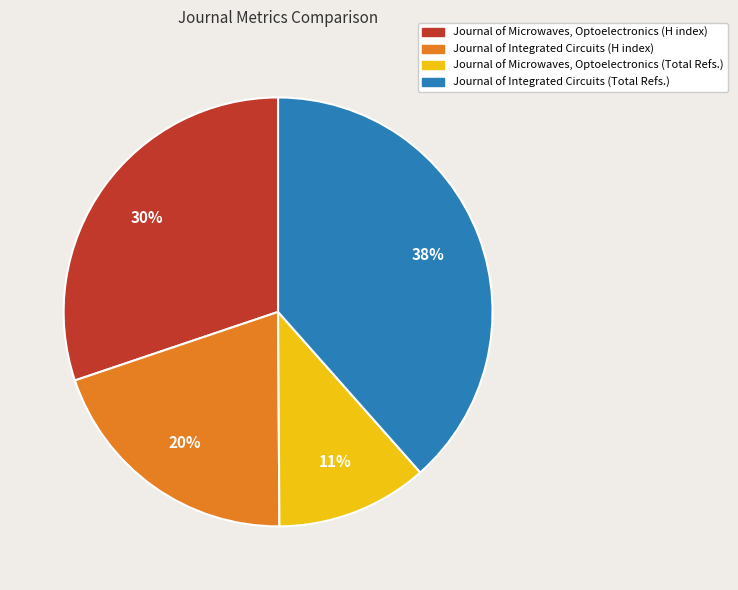

To the nearest percent, what is the combined percentage of Journal of Integrated Circuits (Total Refs.) and Journal of Microwaves, Optoelectronics (H index)?

69%